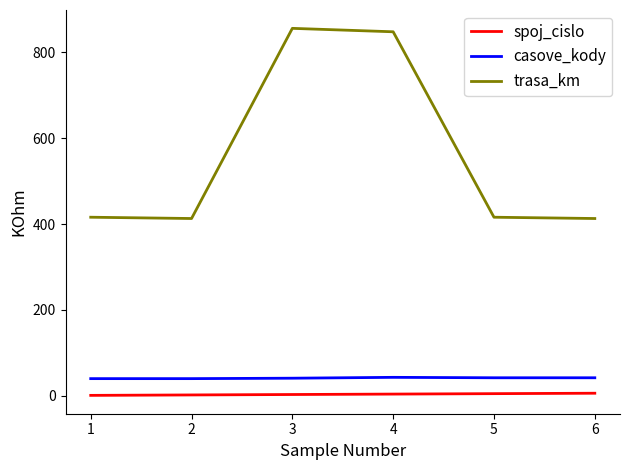

Which series has the largest total across all categories?

trasa_km